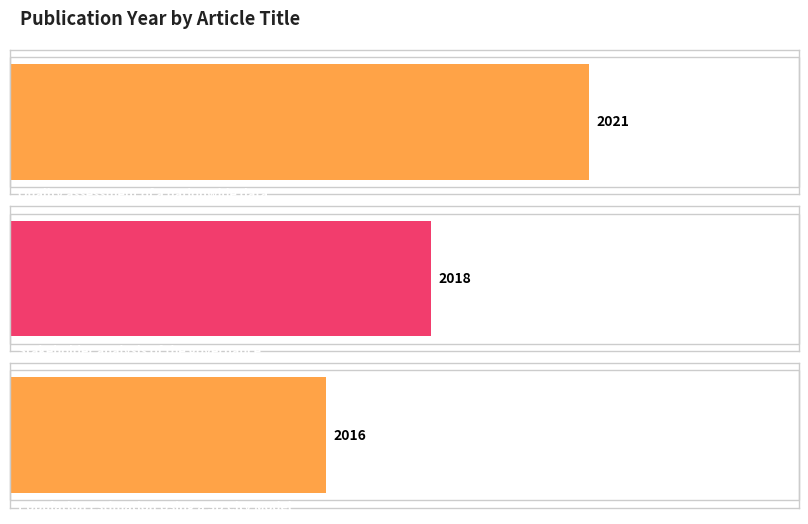

What is the maximum value shown in the chart?

2021